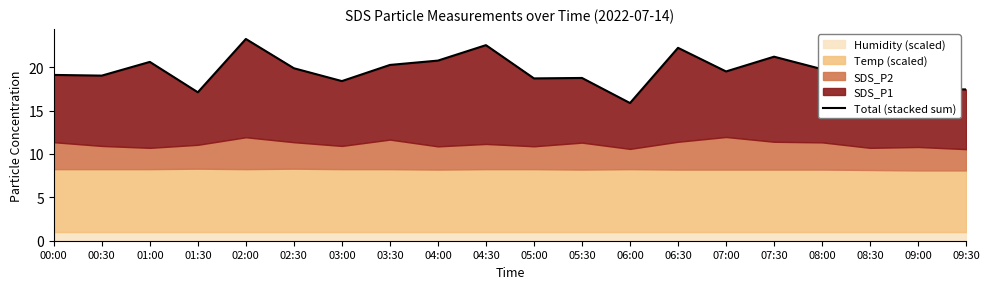

What is the value of the 2nd point from the left?

19.0